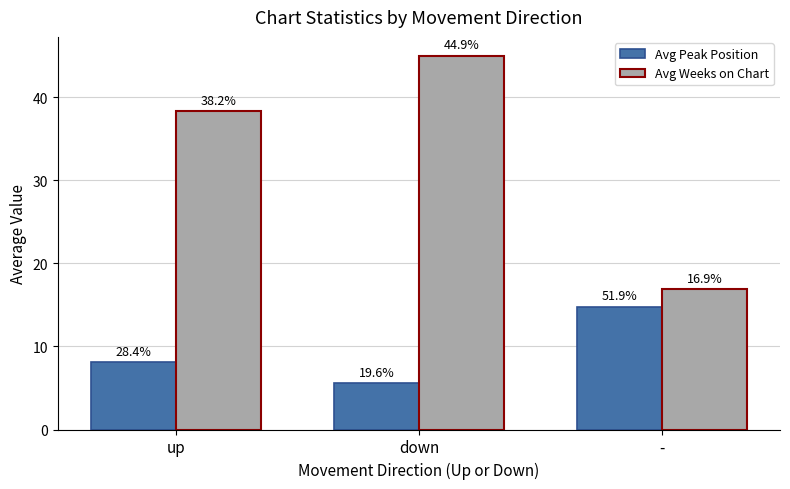

What position from the left is -?

3